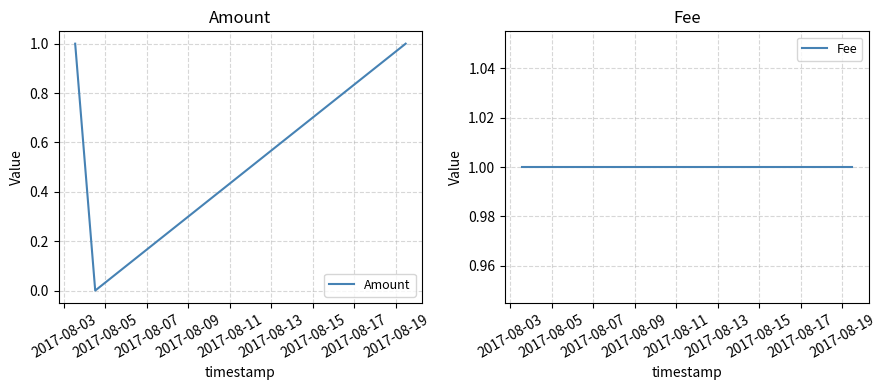

Is this an area chart (filled region under the line)?

No